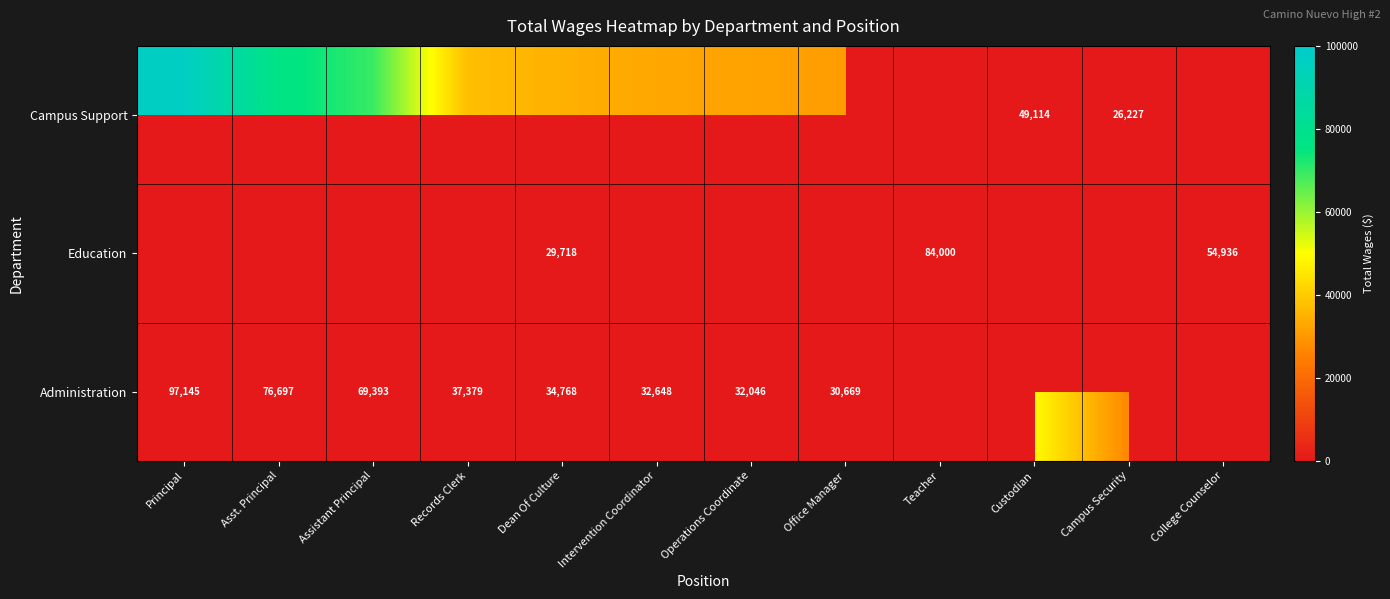

At Records Clerk, list the series in order from smallest to largest.

Campus Support, Education, Administration